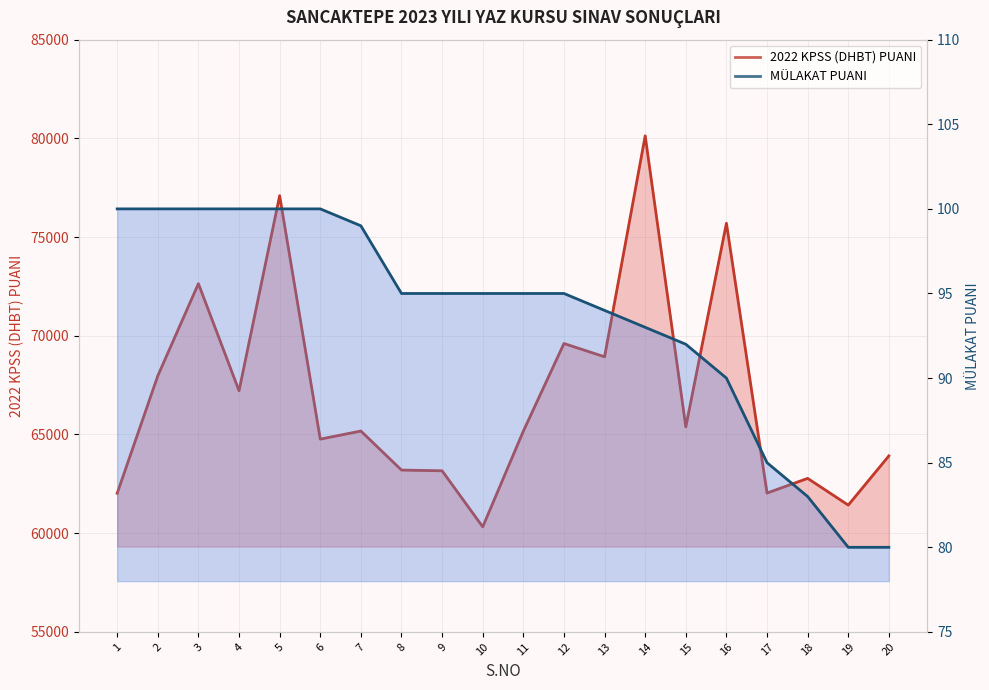

At which category does the chart reach its minimum across all series?

19